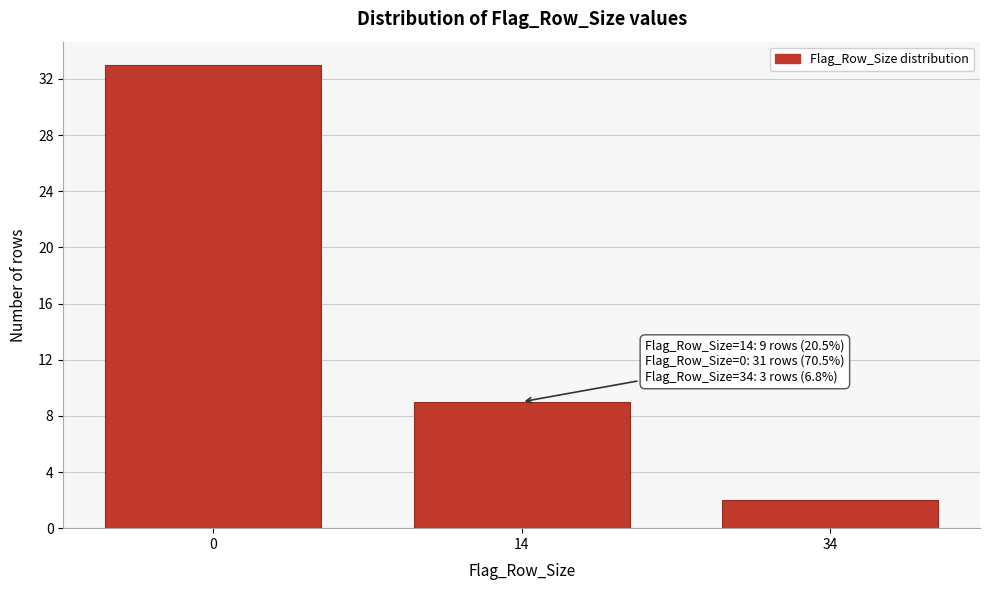

Reading left to right, what are all the values shown in this chart?

33	9	2